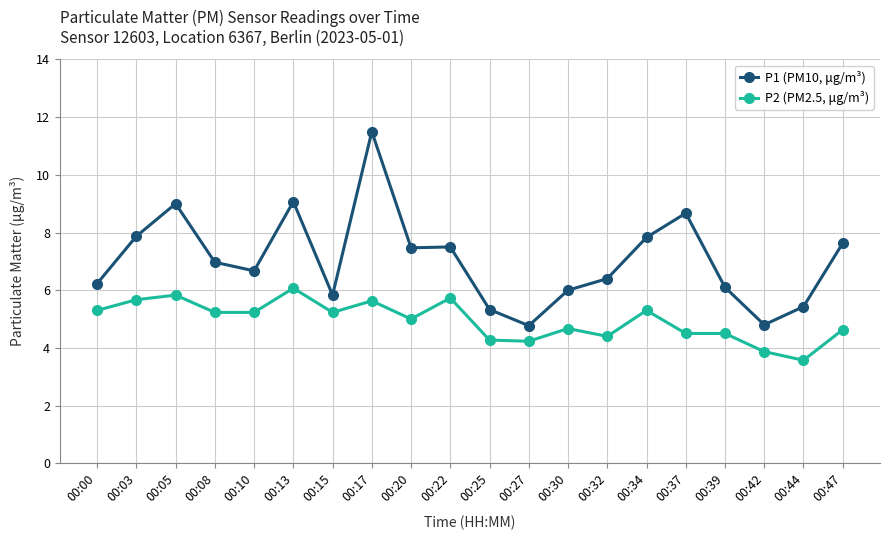

What are all the series names shown in the legend?

P1 (PM10, μg/m³), P2 (PM2.5, μg/m³)